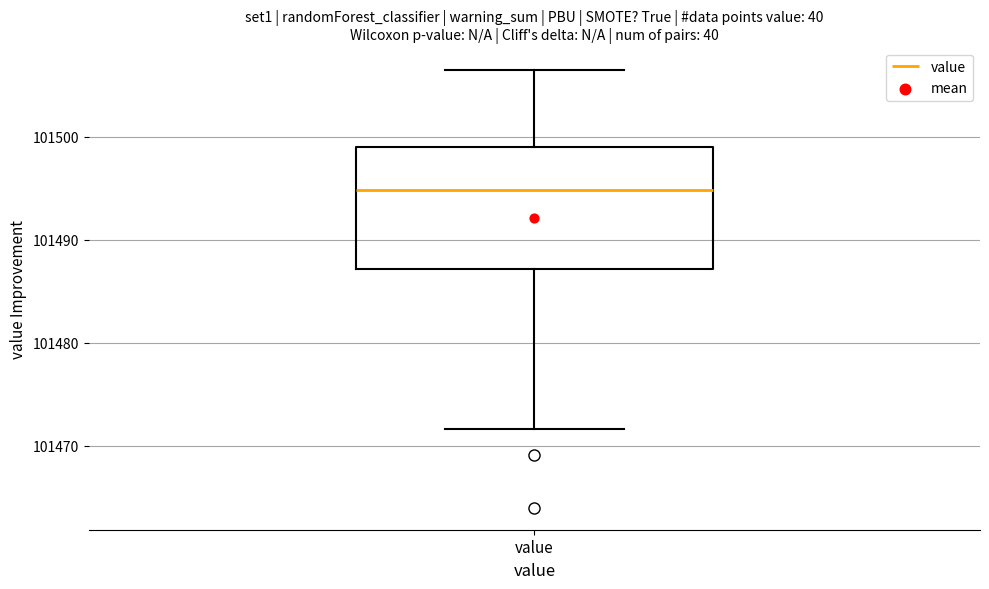

Where is the lower edge of the box for value on the y-axis? The values are not printed on the chart, so give them approximately, as read against the axis.

101487